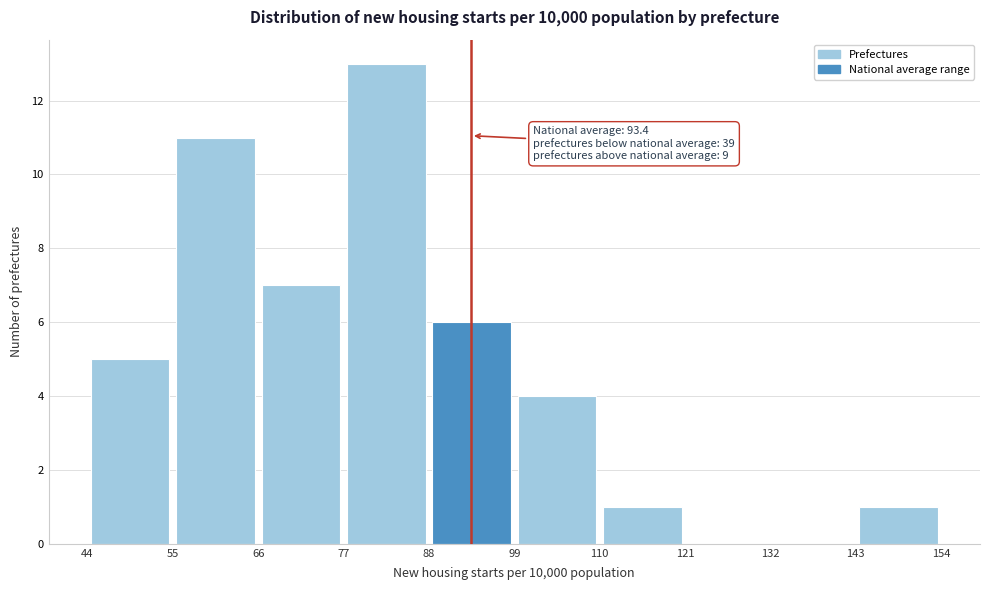

Which range on the x-axis has the tallest bar?

77 to 88